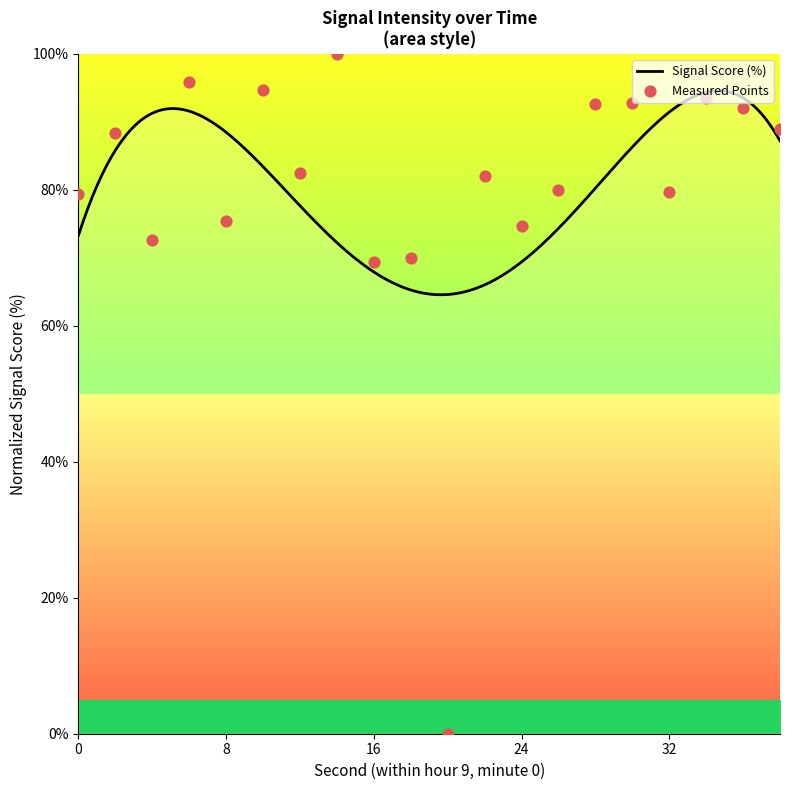

Between 8 and 6, which is larger?

6